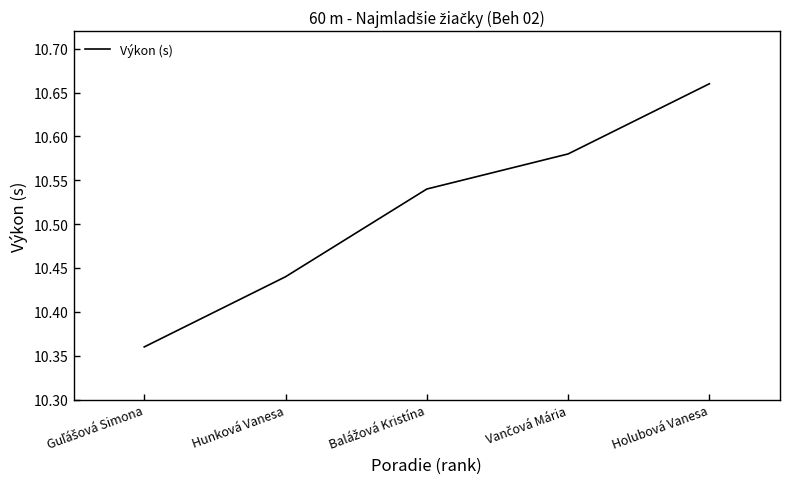

What is the difference between the maximum and minimum values?

0.3